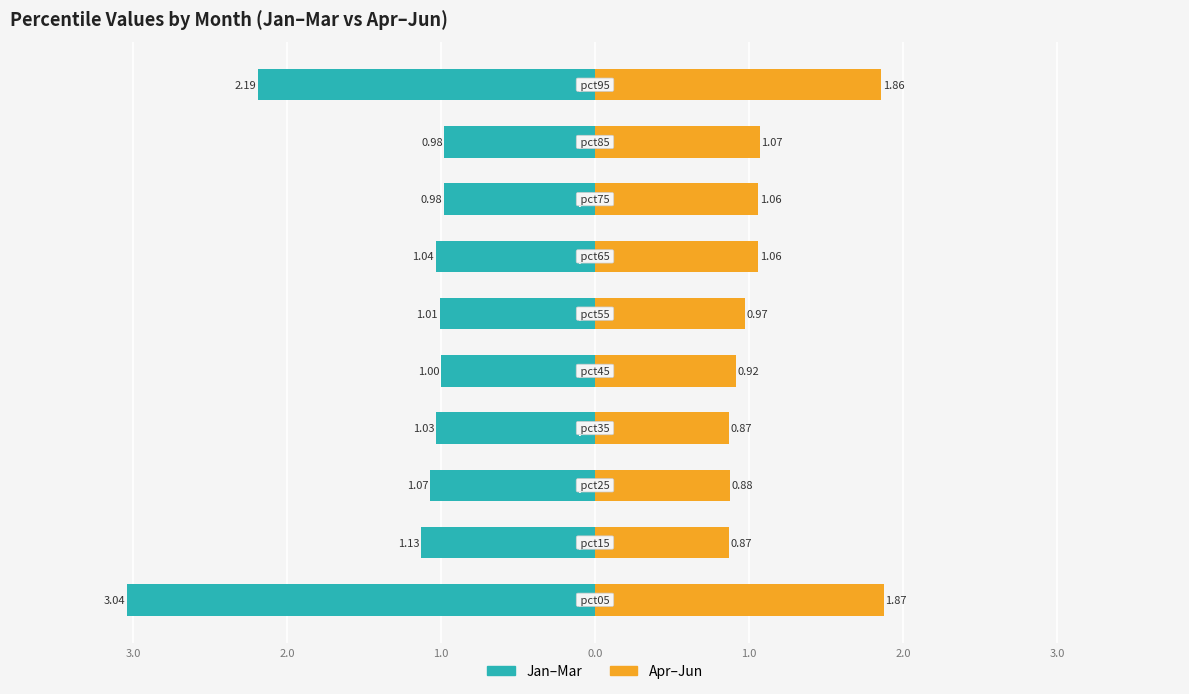

What is the minimum value shown in the chart?

-3.0